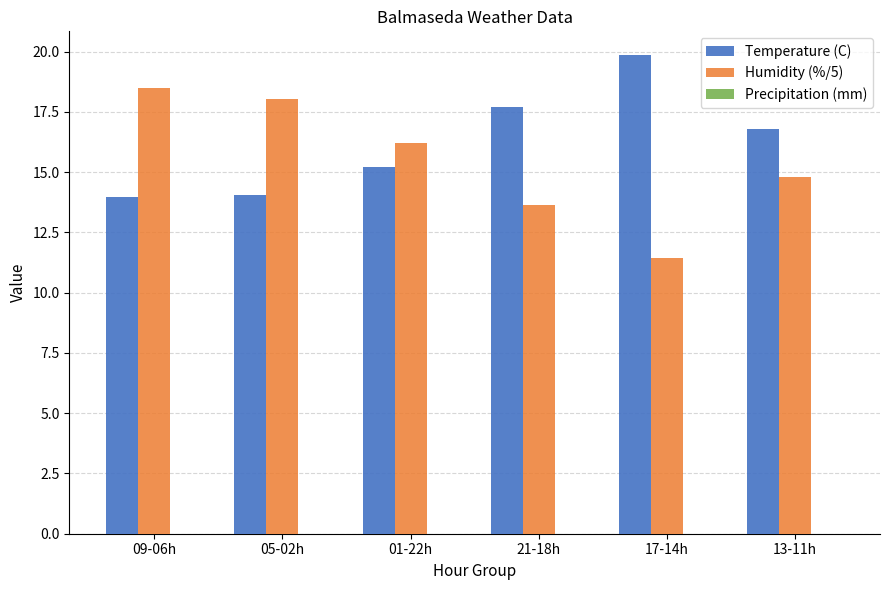

What is the greatest value displayed?

19.9